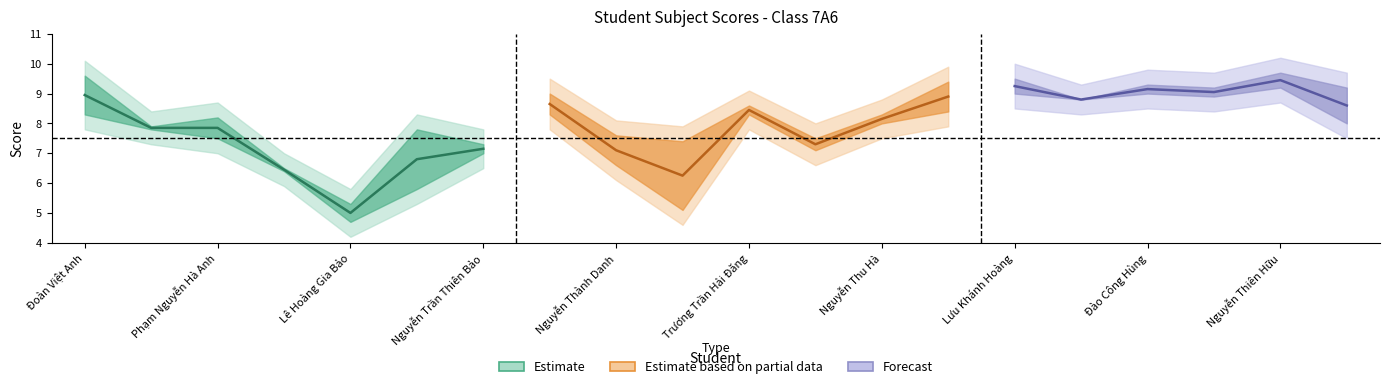

What is the label of the 12th point from the left?

Nguyễn Đỗ Minh Đức